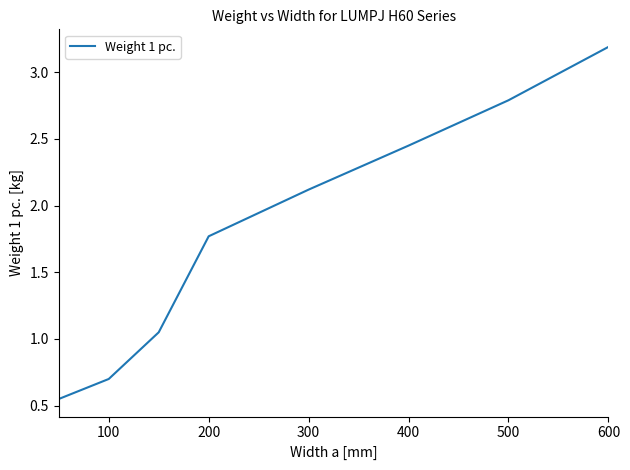

What is the greatest value displayed?

3.2